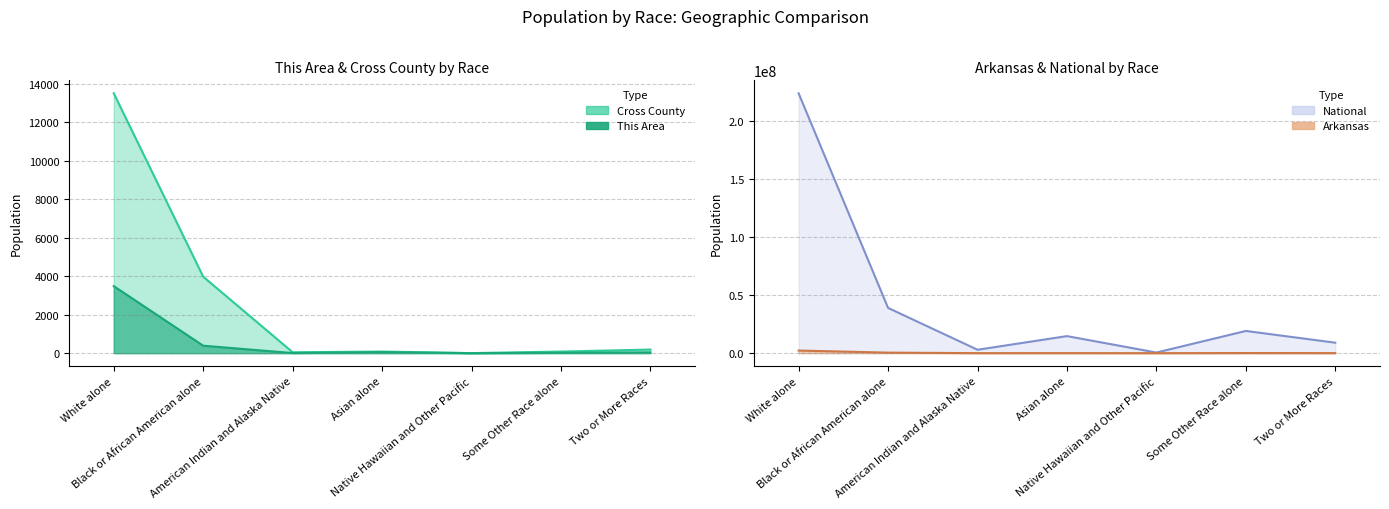

What is the sum of the Cross County values at Asian alone and Native Hawaiian and Other Pacific?

86